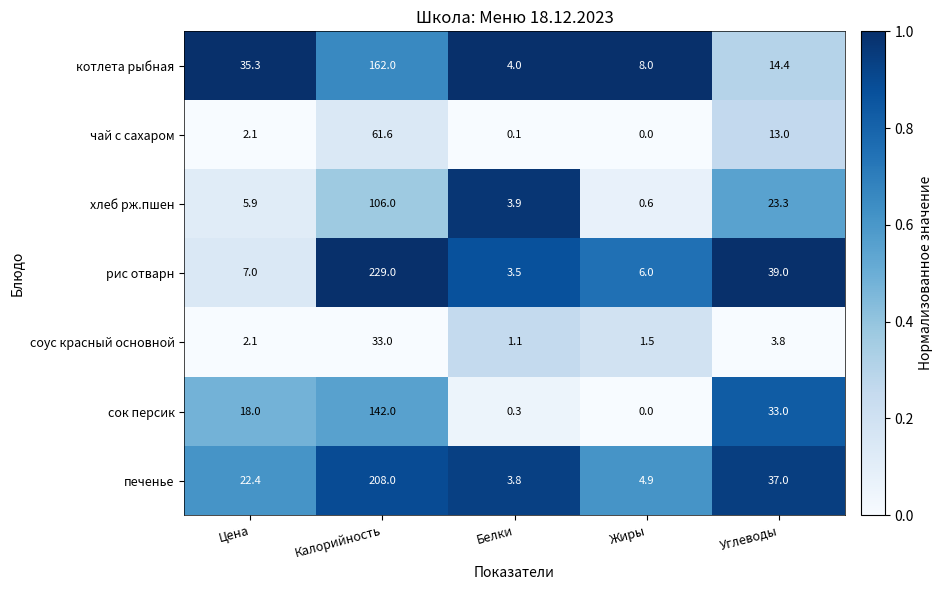

What is the sum of the хлеб рж.пшен values at Белки and Калорийность?

109.9